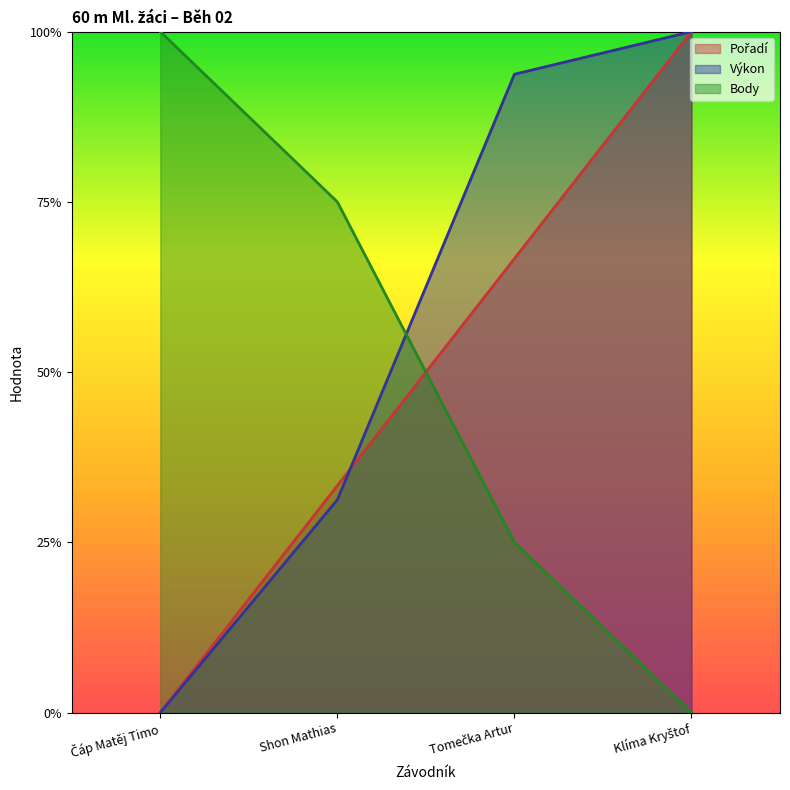

True or false: Výkon and Body intersect in this chart.

True